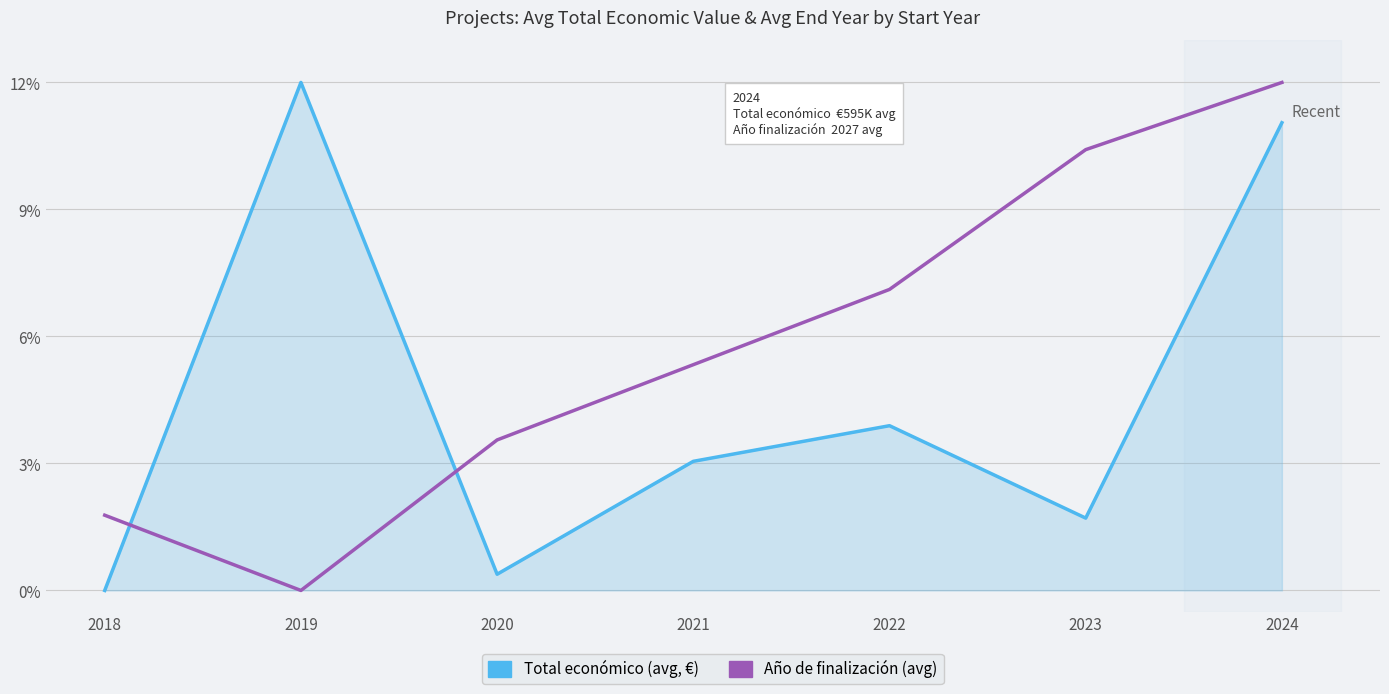

Rank the series at 2023 from lowest to highest value.

Total económico (avg, €), Año de finalización (avg)